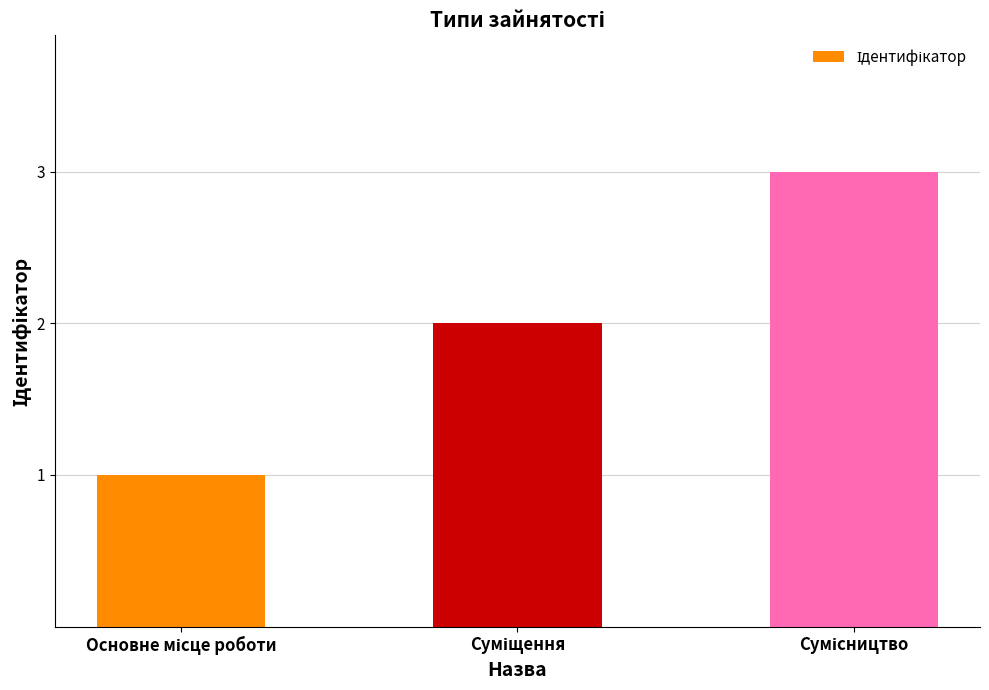

What is the sum of all values?

6